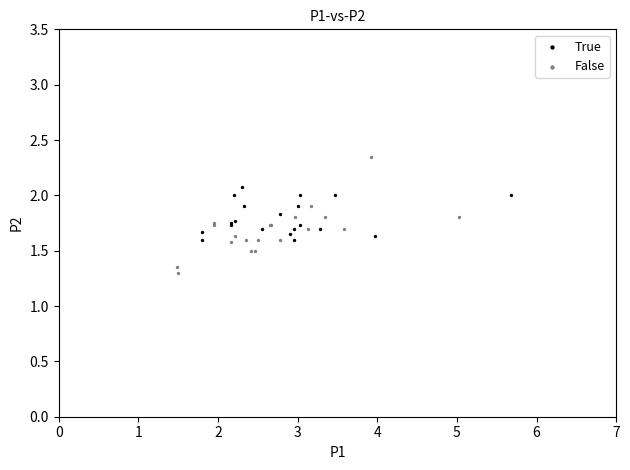

Which series has the widest spread of Y values?

False